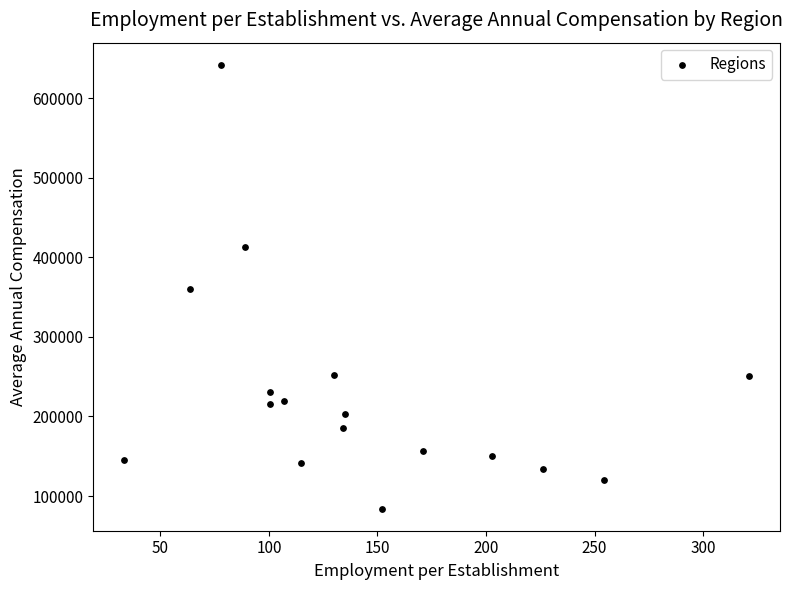

What is the range of Y values (max minus min)?

557399.8